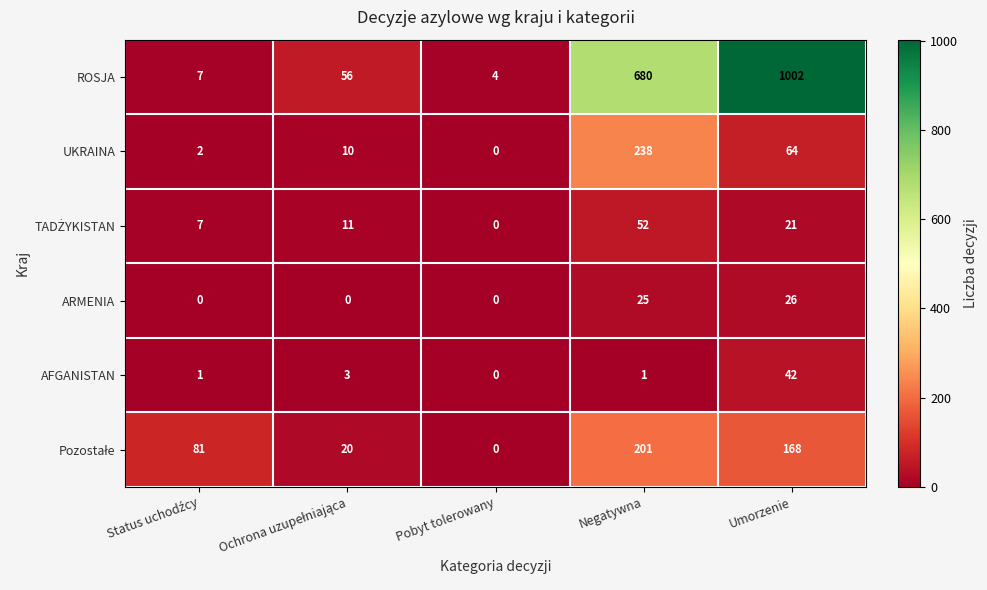

At which category is the sum across all series the highest?

Umorzenie